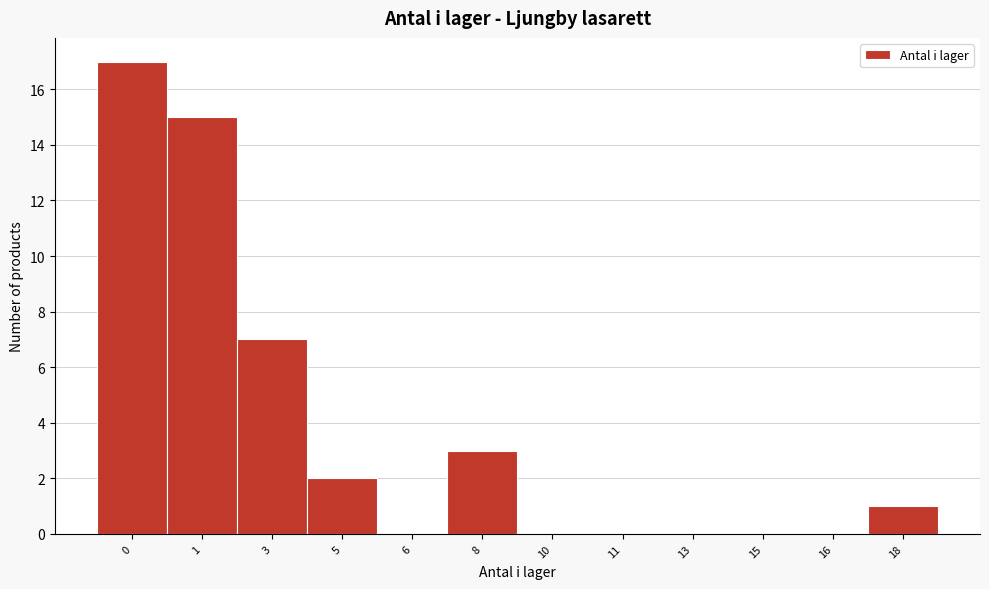

Reading left to right, transcribe all the data shown in this chart.

0=17	1=15	3=7	5=2	6=0	8=3	10=0	11=0	13=0	15=0	16=0	18=1